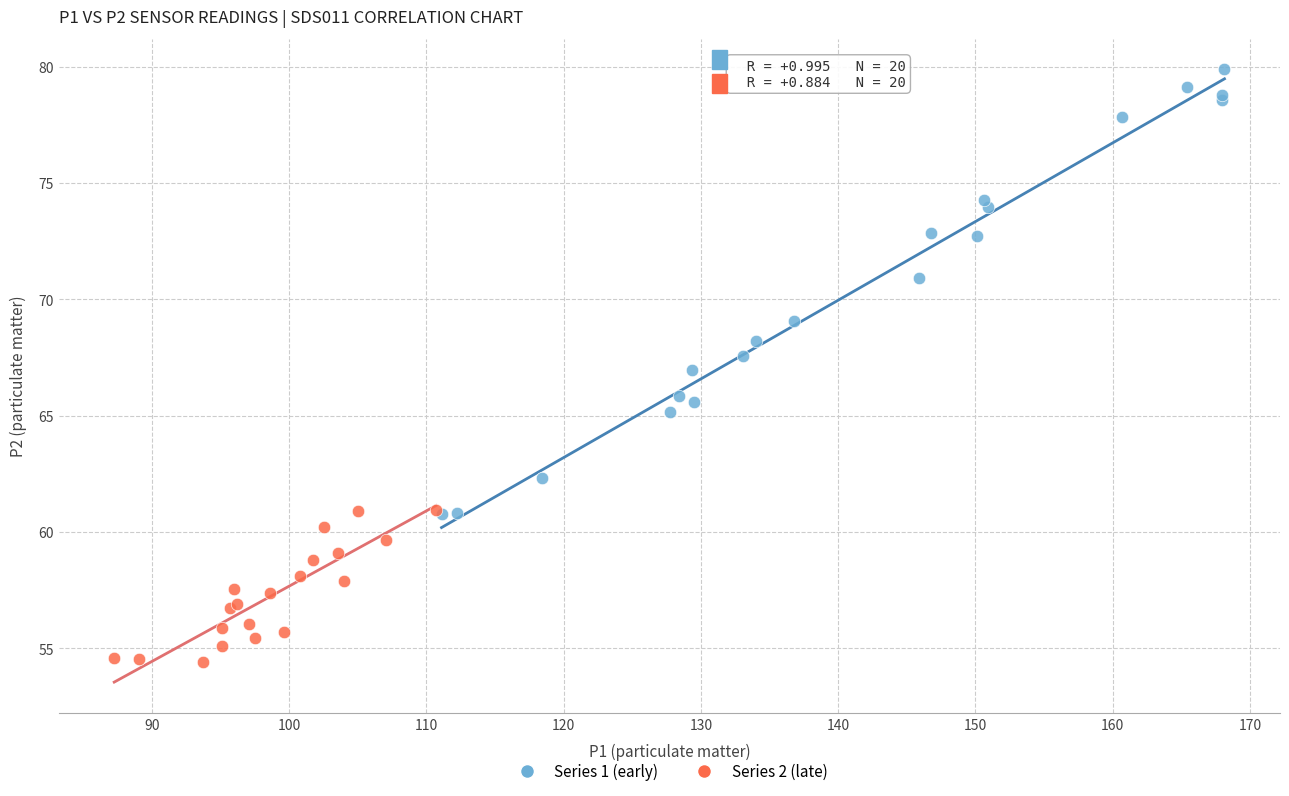

Which series contains the lowest Y value?

Series 2 (late)